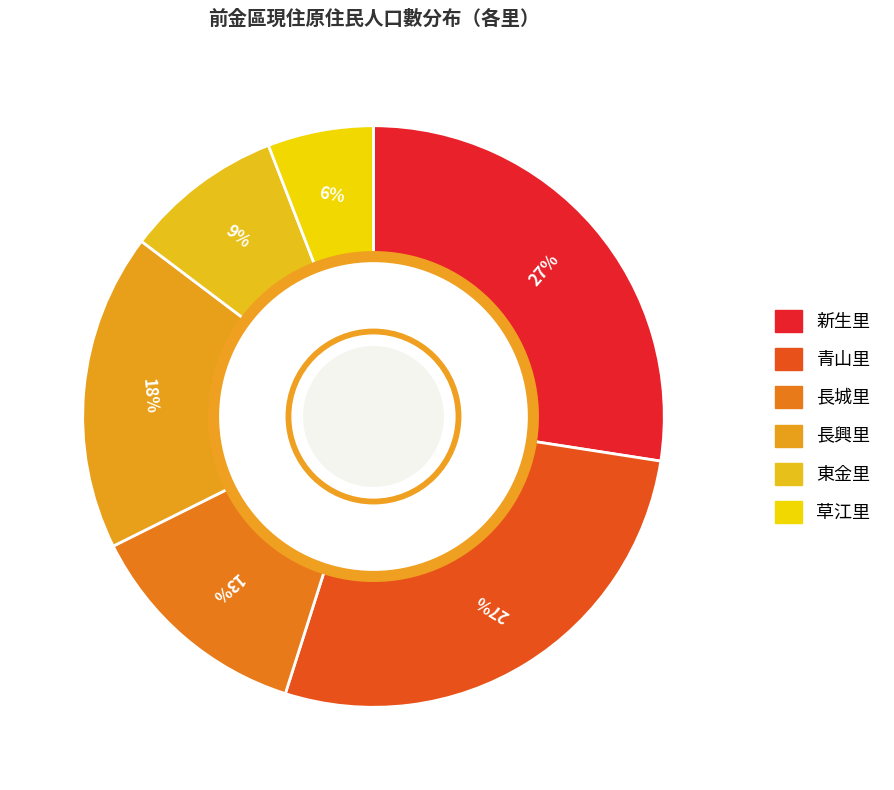

How many segments does this pie chart have?

6